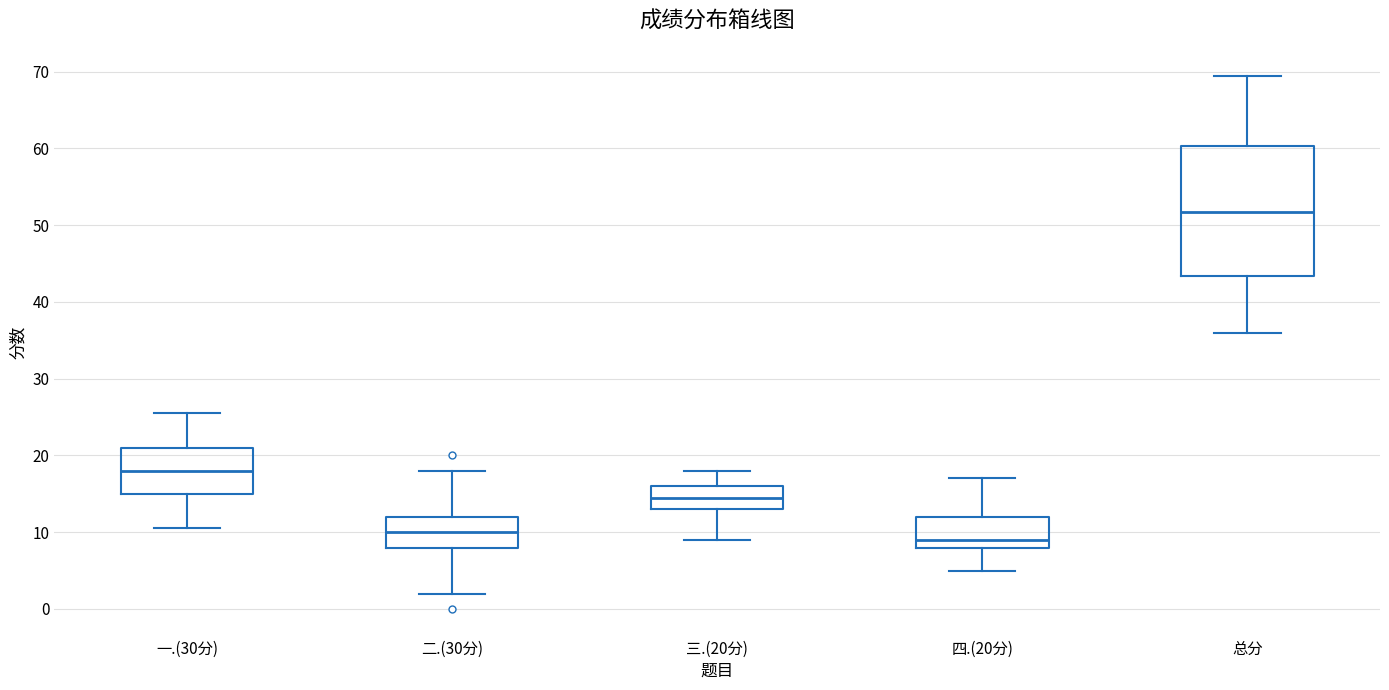

Which box is the tallest, from its lower edge to its upper edge?

总分